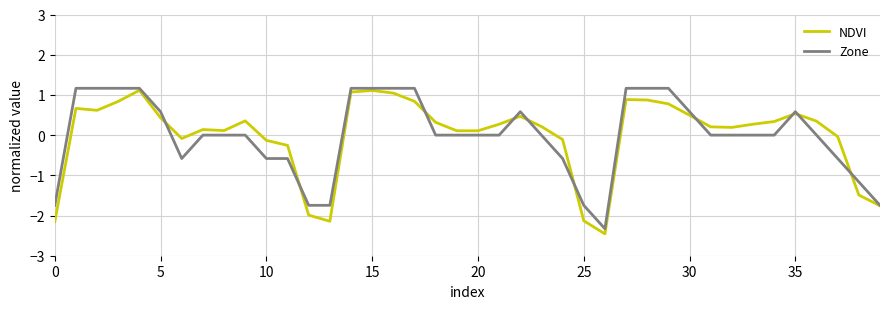

What is the maximum value for Zone?

1.2